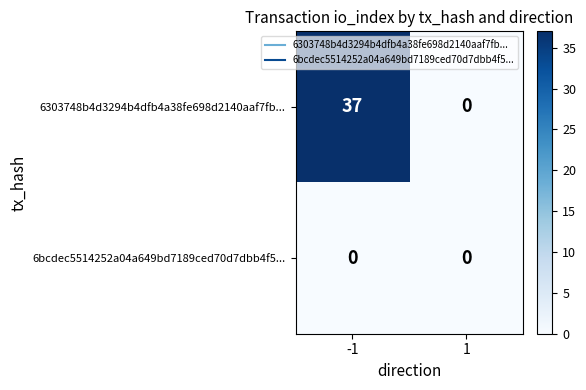

What is the difference between the 6303748b4d3294b4dfb4a38fe698d2140aaf7fb... values at 1 and -1?

37